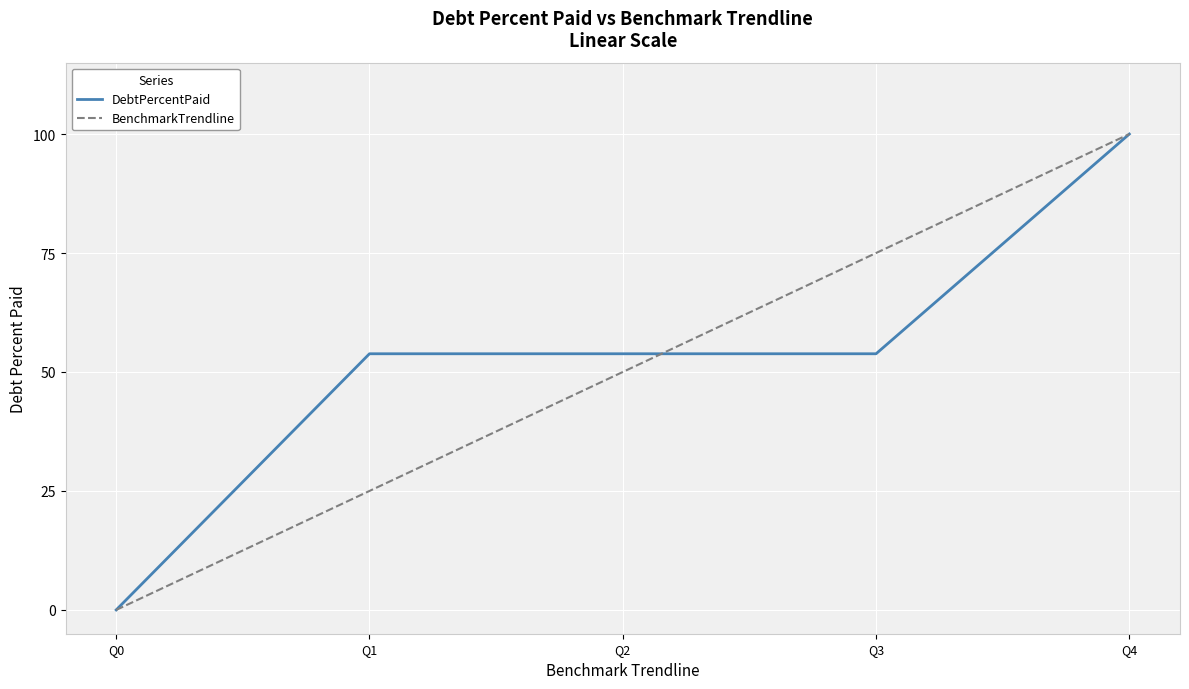

The BenchmarkTrendline series shows 65.4 at Q0. True or false?

False